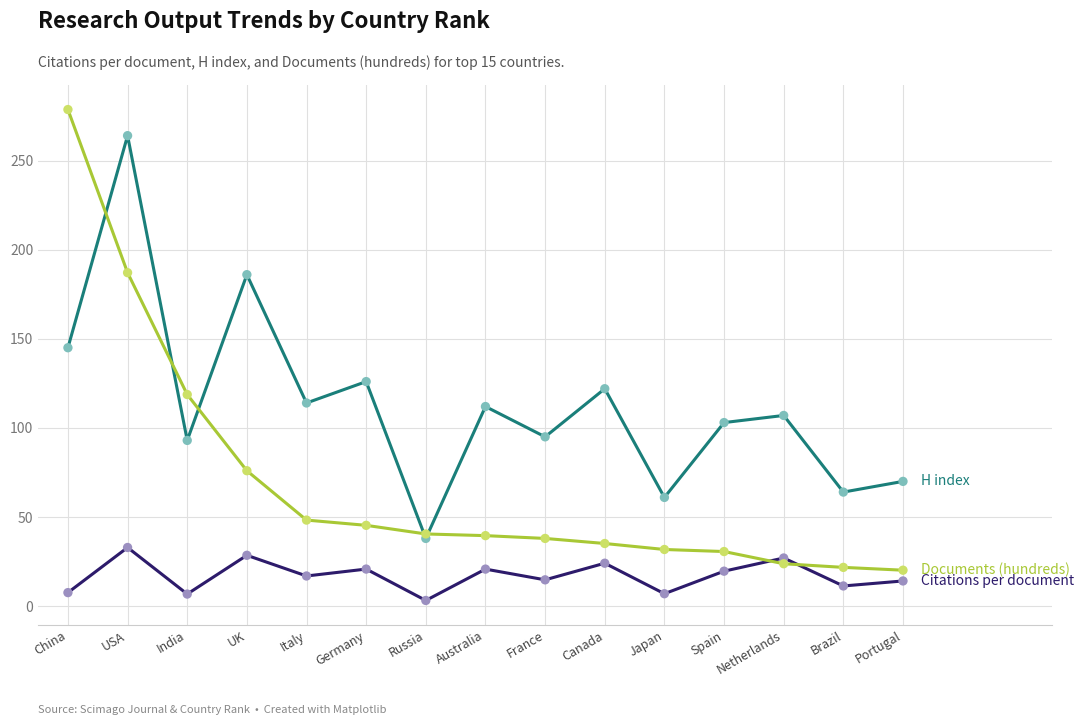

What is the difference between the highest and lowest values at Brazil?

52.7